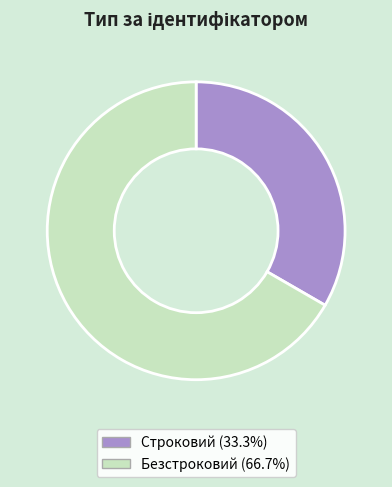

What is the ratio of the value at Безстроковий to the value at Строковий?

2.0